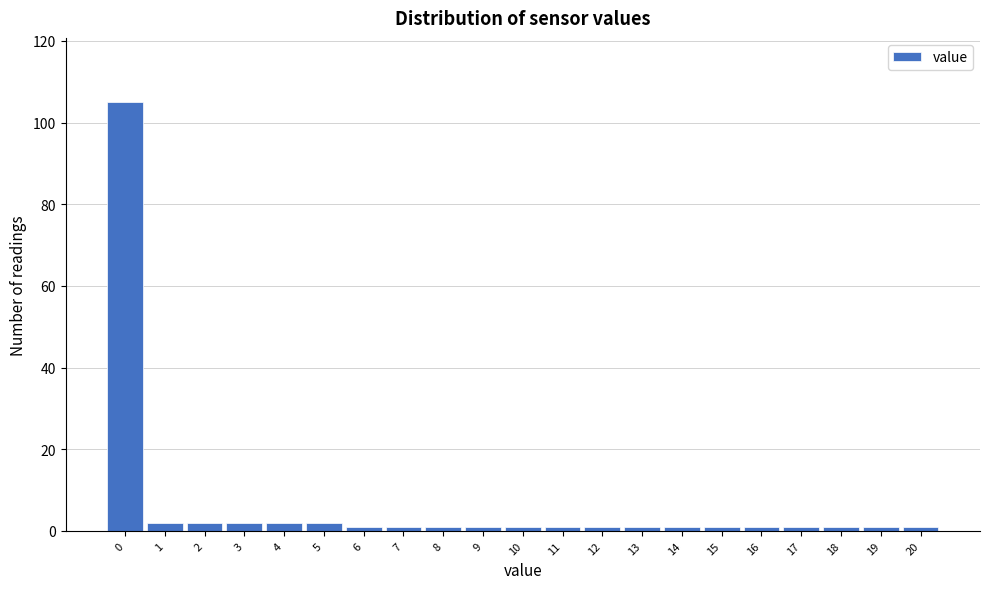

Reading left to right, transcribe all the data shown in this chart.

105	2	2	2	2	2	1	1	1	1	1	1	1	1	1	1	1	1	1	1	1